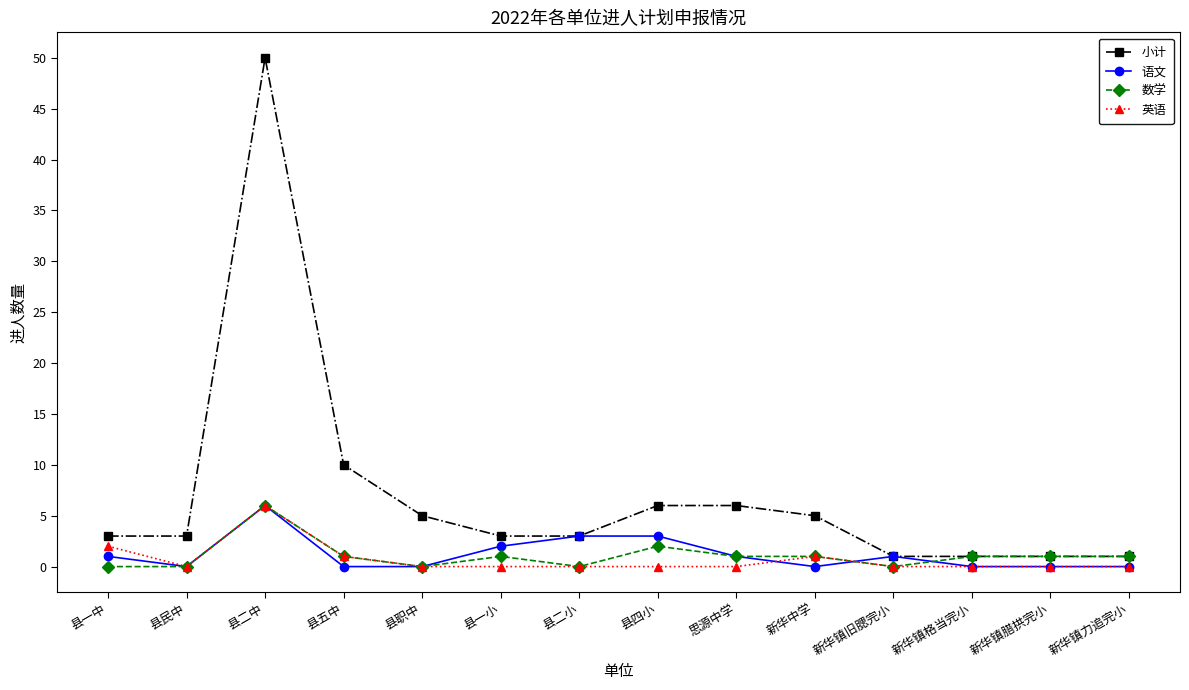

At how many categories does at least one series exceed 47?

1